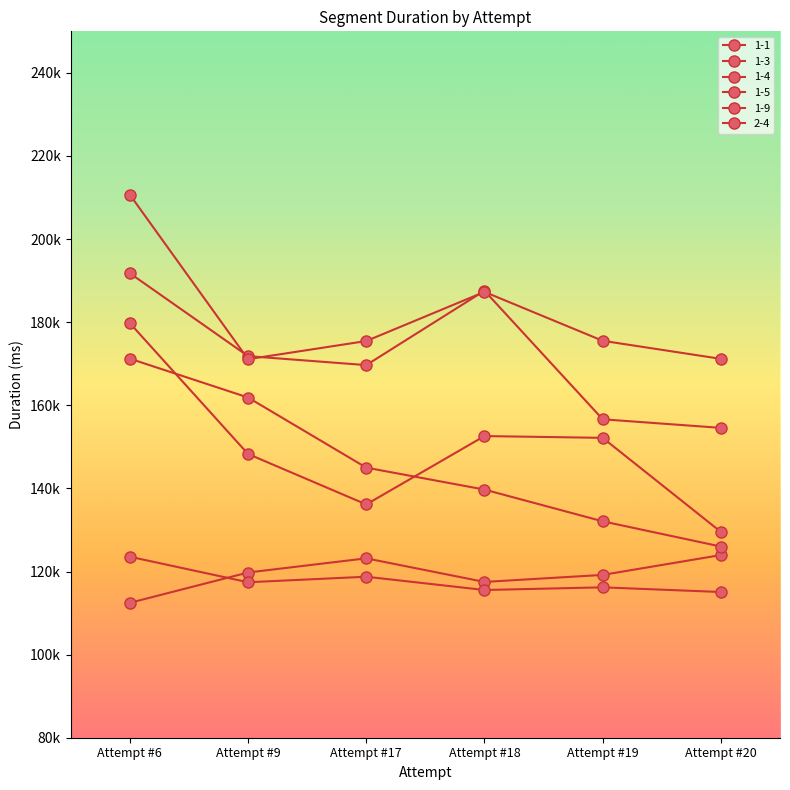

Is this an area chart (filled region under the line)?

No